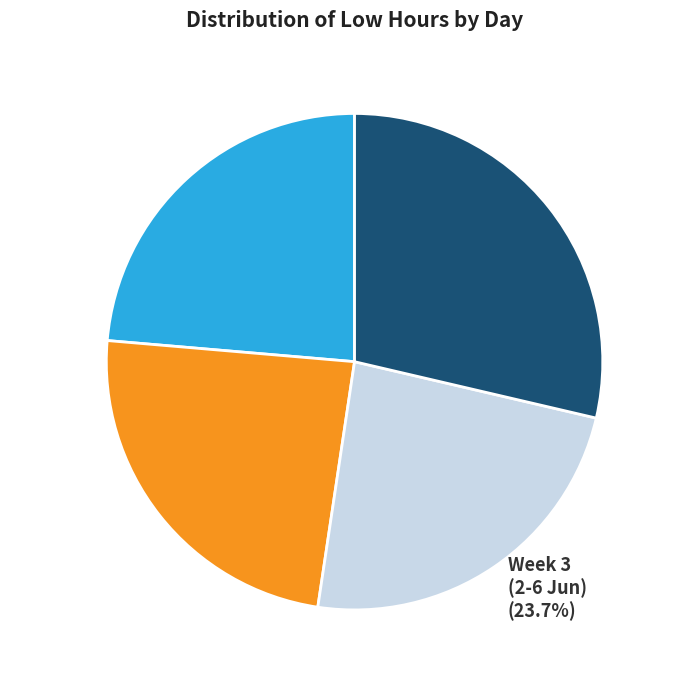

How much of the chart is everything except Week 2 (28 May-1 Jun) (24.0%)?

76.0%